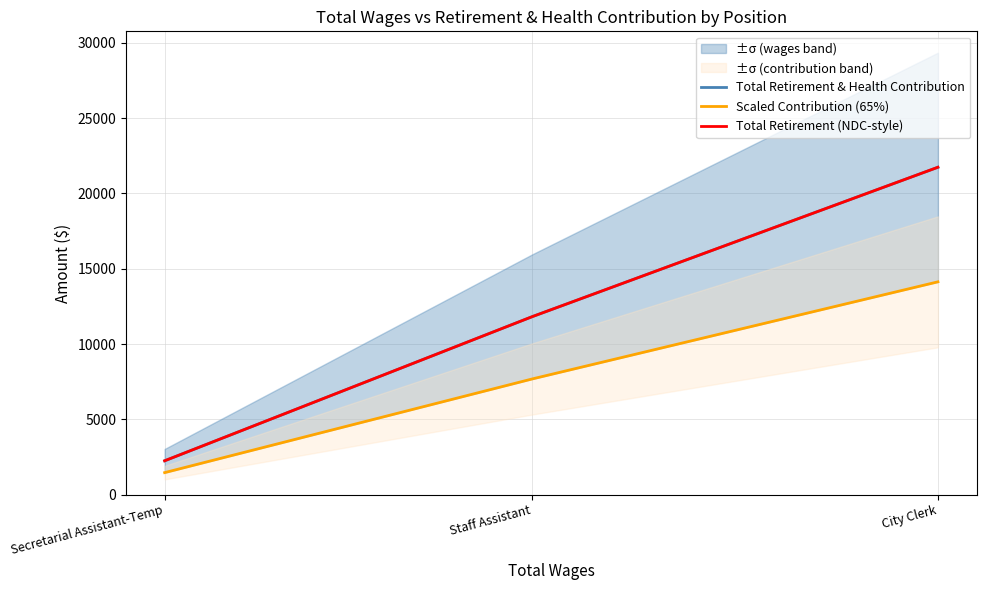

What position from the left is Staff Assistant?

2